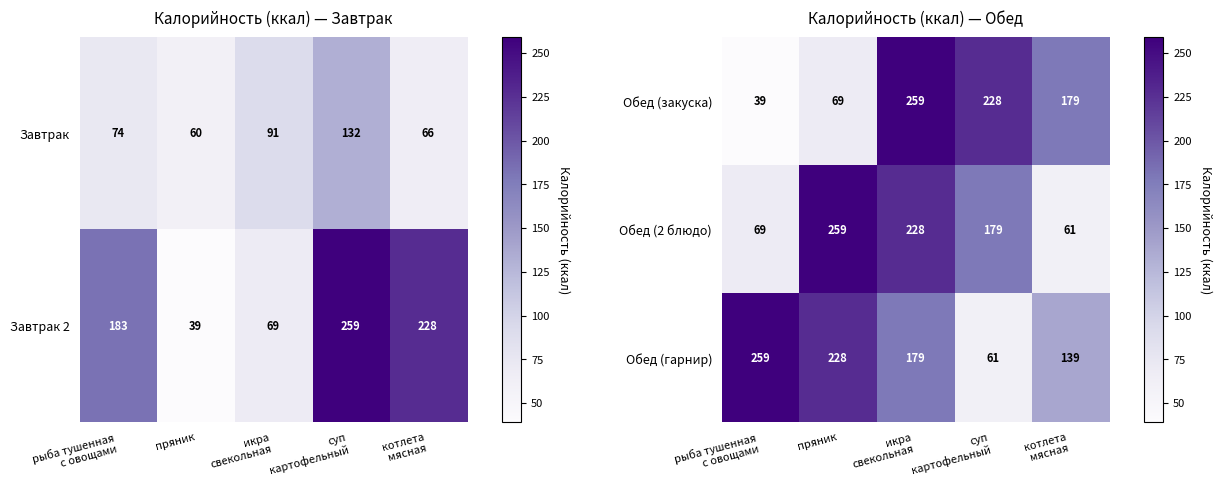

What is the sum of all Обед (закуска) values?

774